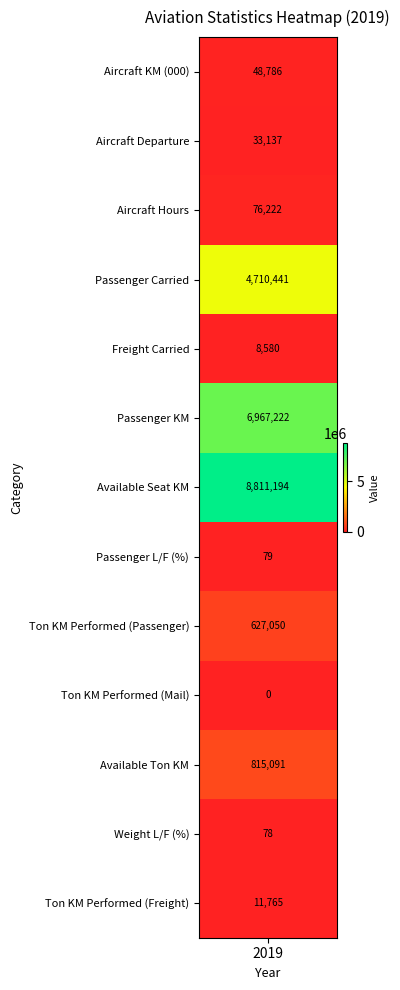

List the labels in order of value, largest first.

Available Seat KM, Passenger KM, Passenger Carried, Available Ton KM, Ton KM Performed (Passenger), Aircraft Hours, Aircraft KM (000), Aircraft Departure, Ton KM Performed (Freight), Freight Carried, Passenger L/F (%), Weight L/F (%), Ton KM Performed (Mail)